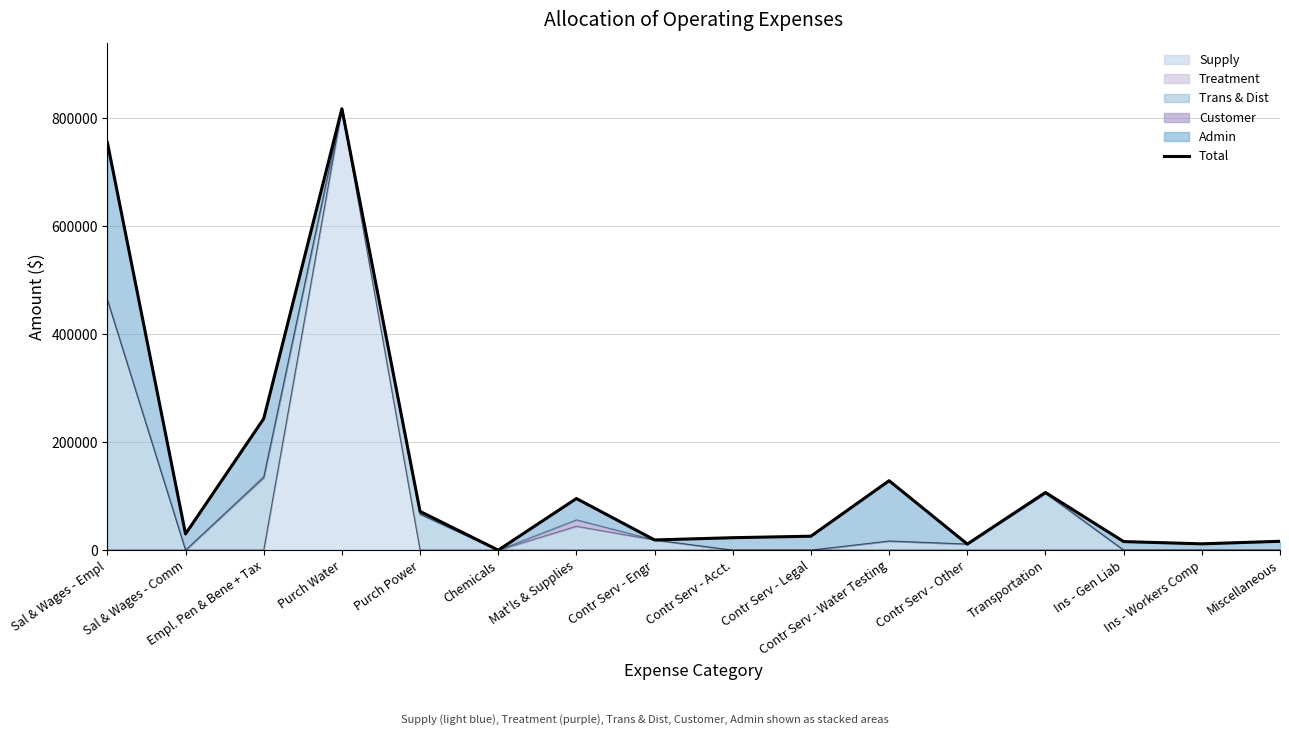

What is the value of the 4th point from the left?

817674